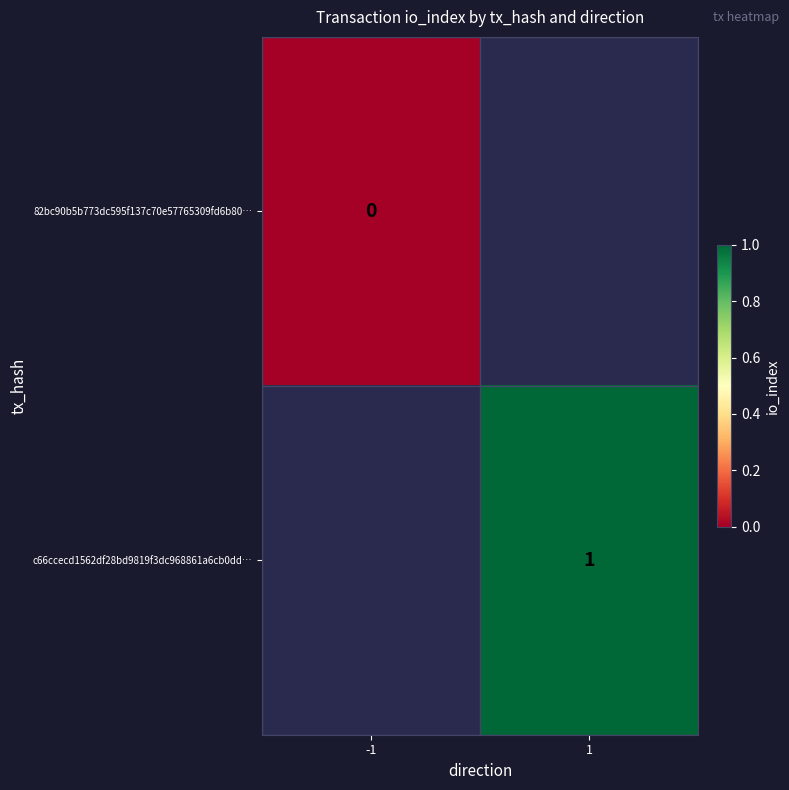

The c66ccecd1562df28bd9819f3dc968861a6cb0dd… series shows 0 at 1. True or false?

False